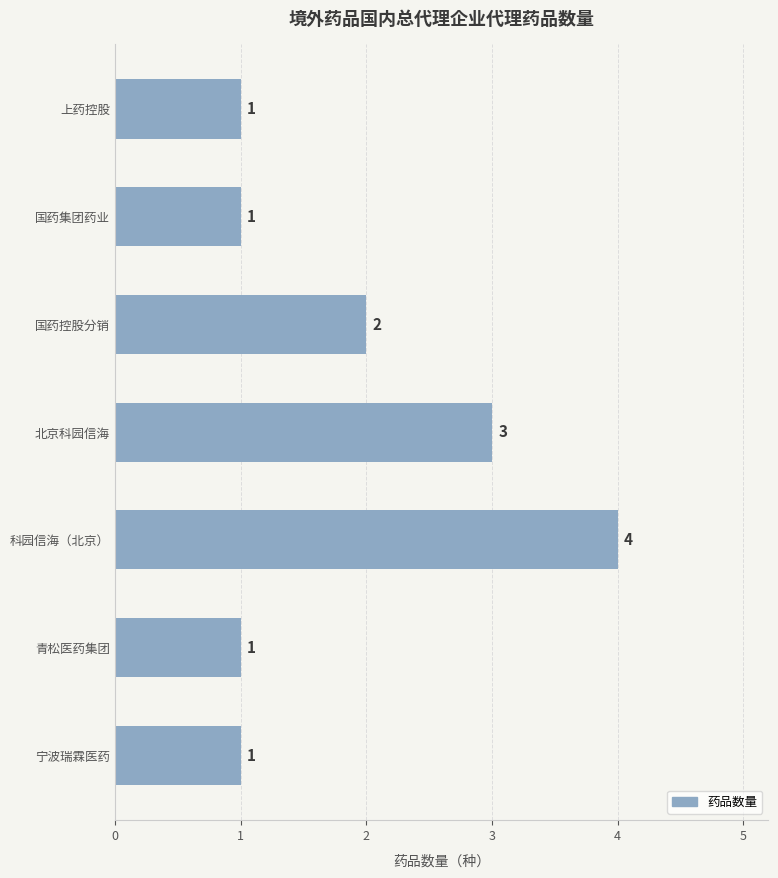

What is the difference between the maximum and minimum values?

3